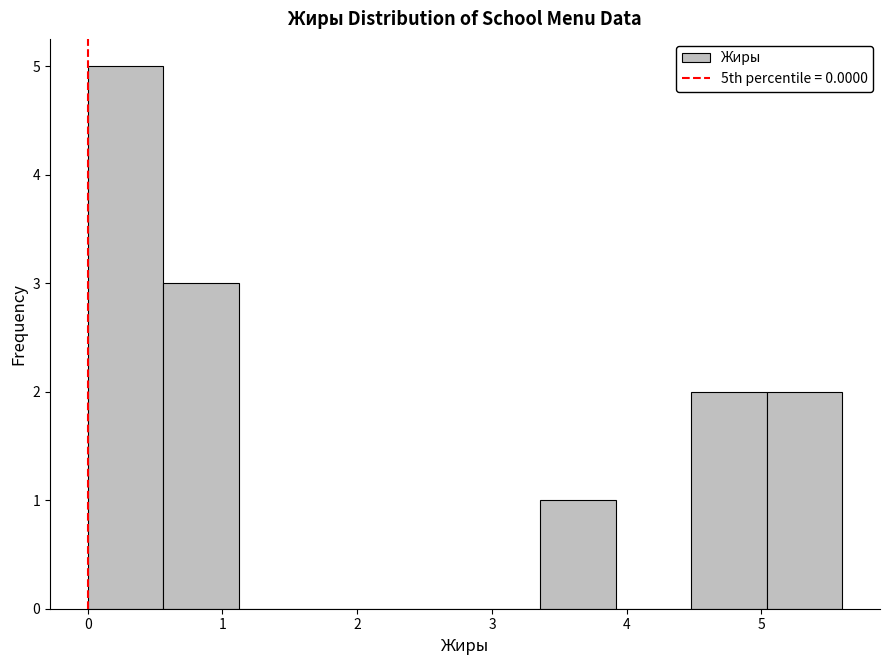

Reading left to right, transcribe this chart: for each bar, give the range it covers on the x-axis and its height. Neither the bar edges nor the heights are printed on the chart, so give them approximately, as read against the axes.

0.00 to 0.56: 5
0.56 to 1.12: 3
1.12 to 1.68: 0
1.68 to 2.24: 0
2.24 to 2.80: 0
2.80 to 3.36: 0
3.36 to 3.92: 1
3.92 to 4.48: 0
4.48 to 5.04: 2
5.04 to 5.60: 2